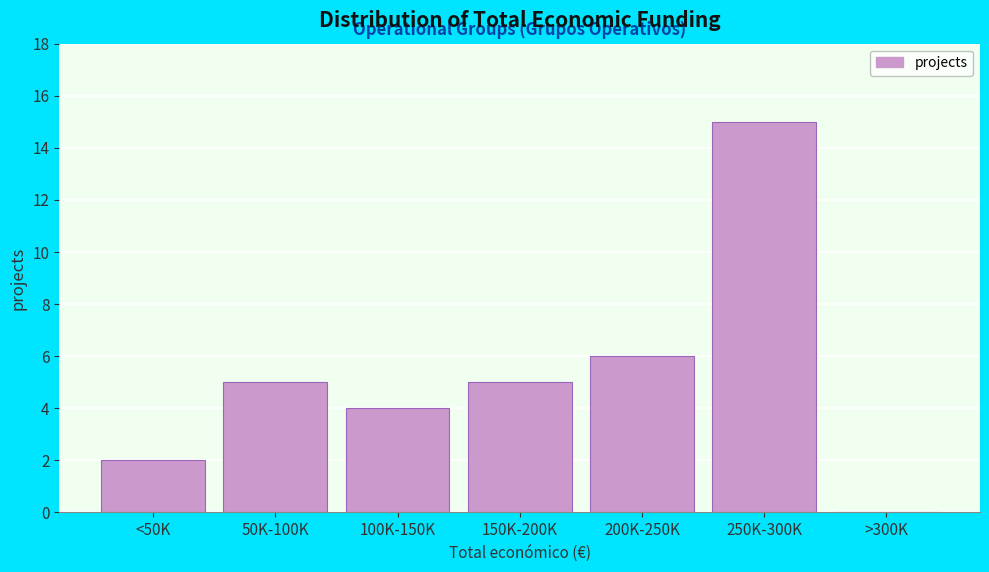

Reading left to right, list all the values displayed in this chart.

<50K=2	50K-100K=5	100K-150K=4	150K-200K=5	200K-250K=6	250K-300K=15	>300K=0